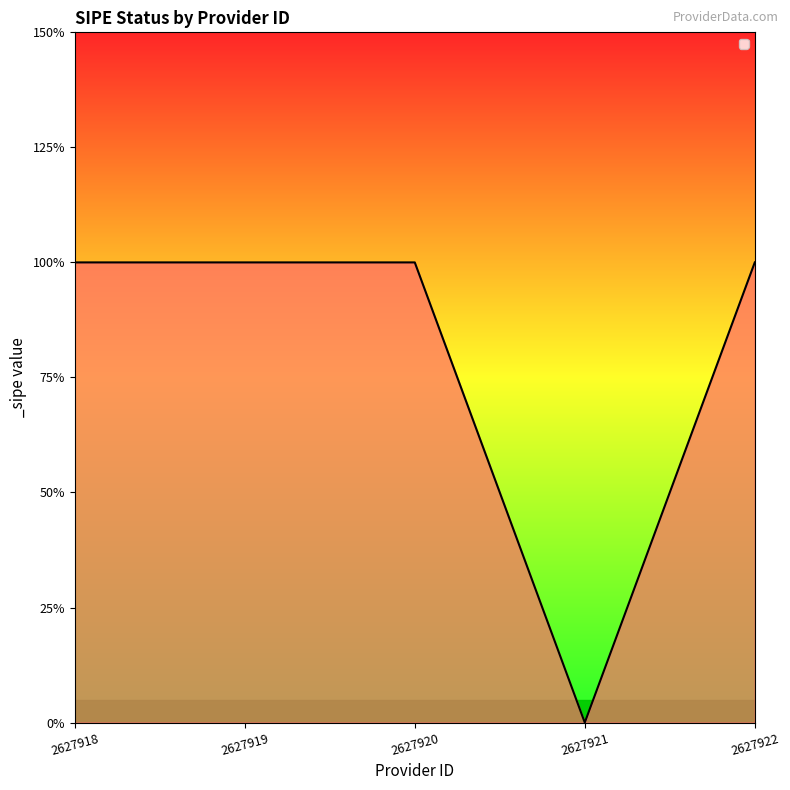

Does the chart display data point markers on the line(s)?

No